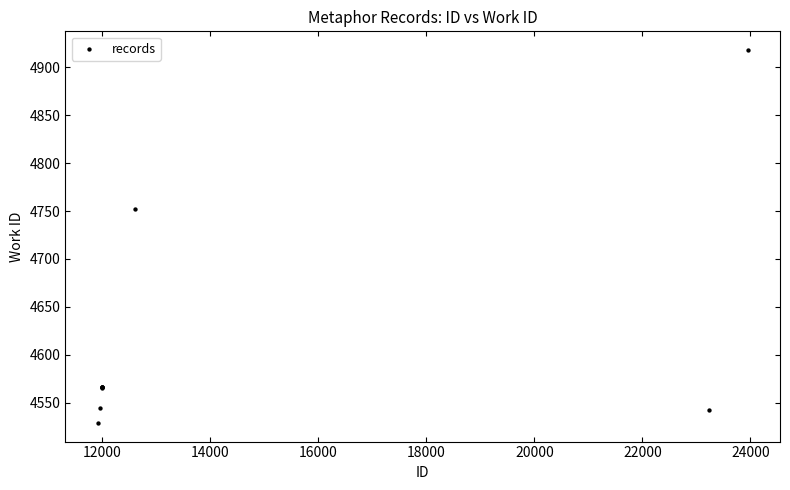

What Y value in the scatter plot is closest to 4723?

4752